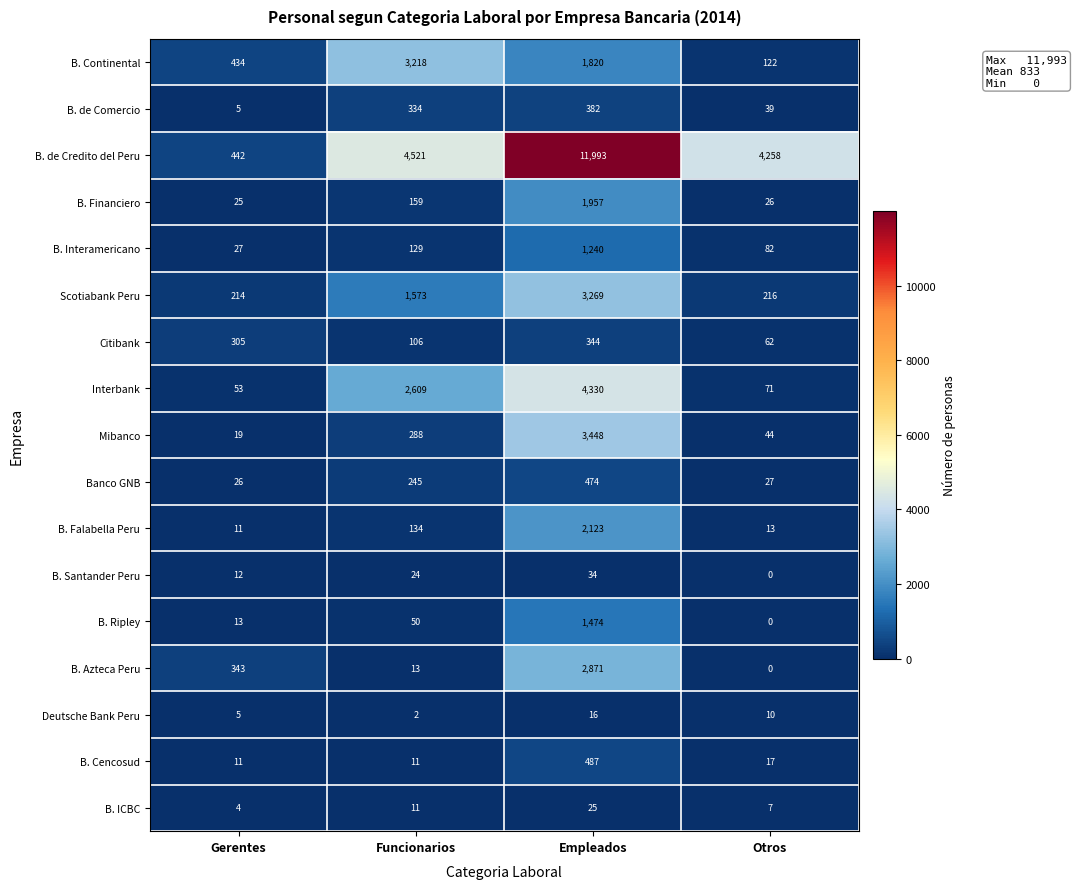

The value of B. ICBC at Gerentes is 2. True or false?

False